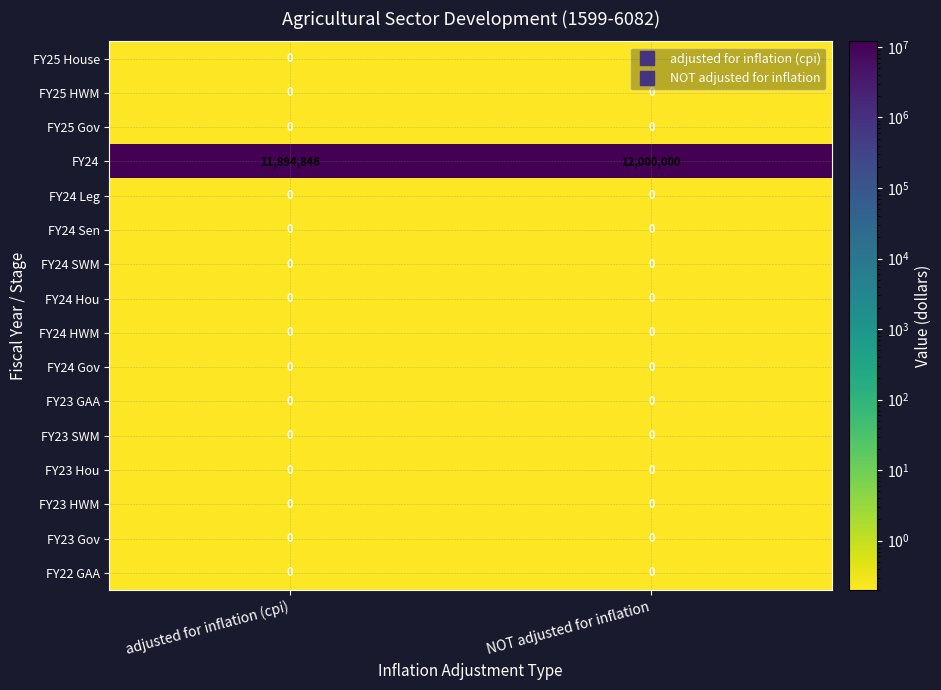

How many data points does each series have?

2